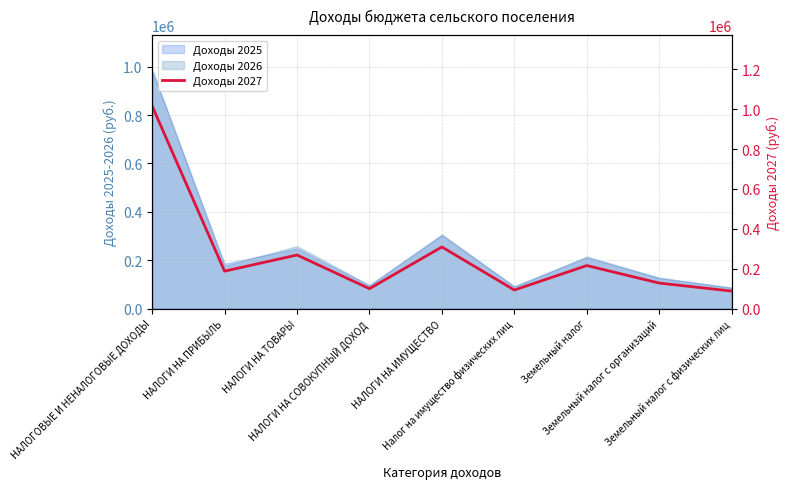

List the labels in order of value, smallest first.

Земельный налог с физических лиц, Налог на имущество физических лиц, НАЛОГИ НА СОВОКУПНЫЙ ДОХОД, Земельный налог с организаций, НАЛОГИ НА ПРИБЫЛЬ, Земельный налог, НАЛОГИ НА ТОВАРЫ, НАЛОГИ НА ИМУЩЕСТВО, НАЛОГОВЫЕ И НЕНАЛОГОВЫЕ ДОХОДЫ